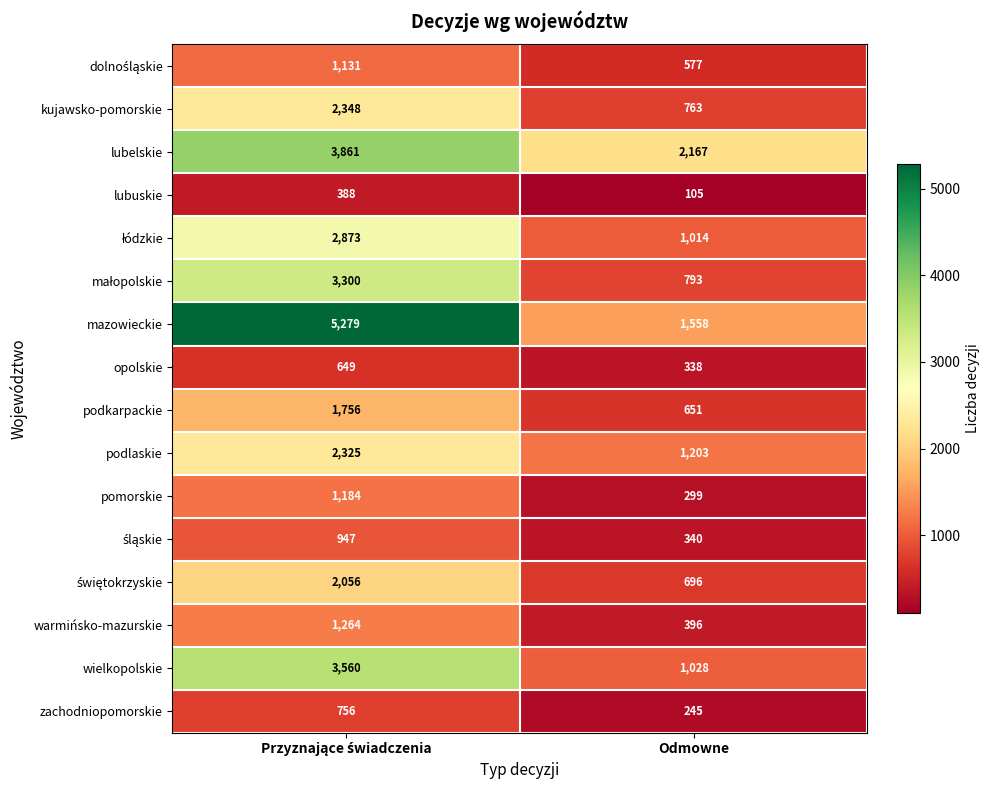

Where is opolskie nearest to the value 493?

Odmowne